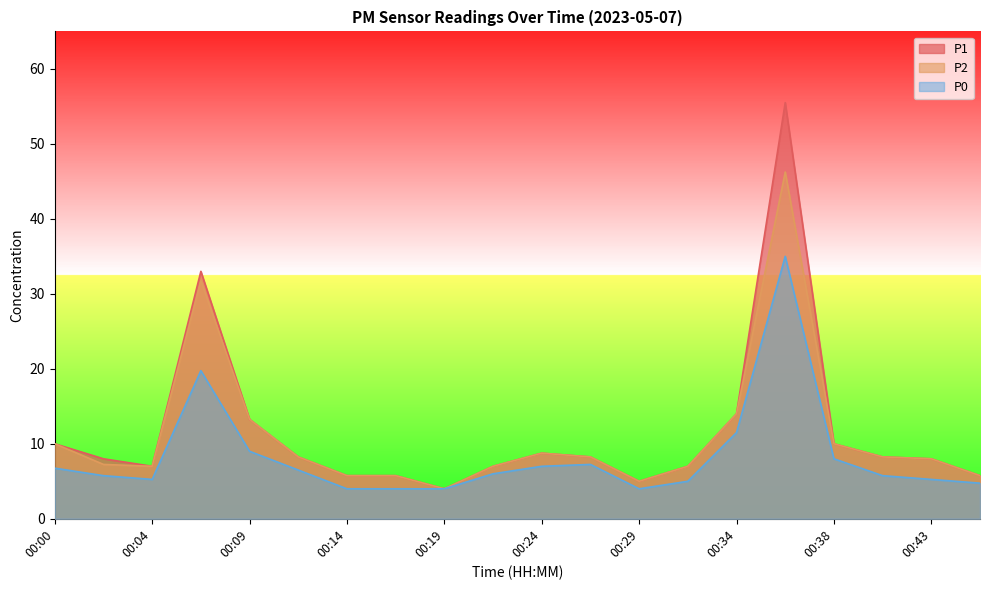

Rank the series by their maximum value, from highest to lowest.

P1, P2, P0